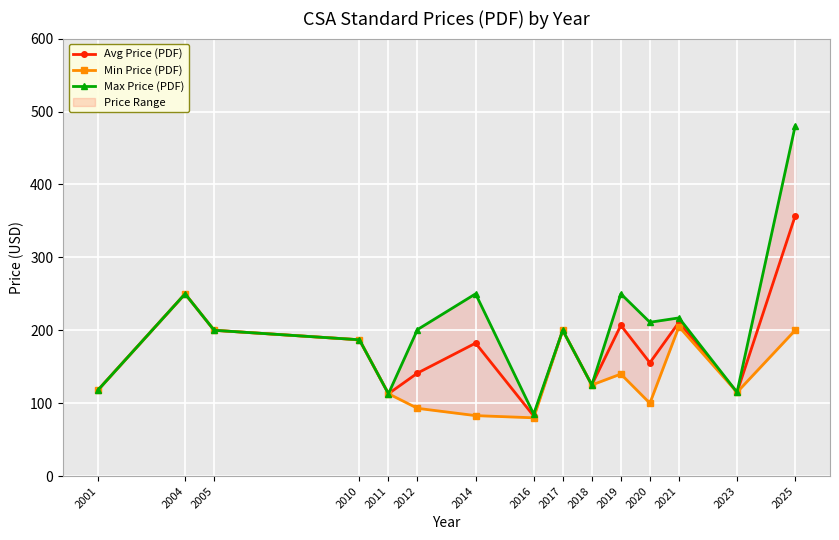

Which series changed the most between 2010 and 2023?

Avg Price (PDF)